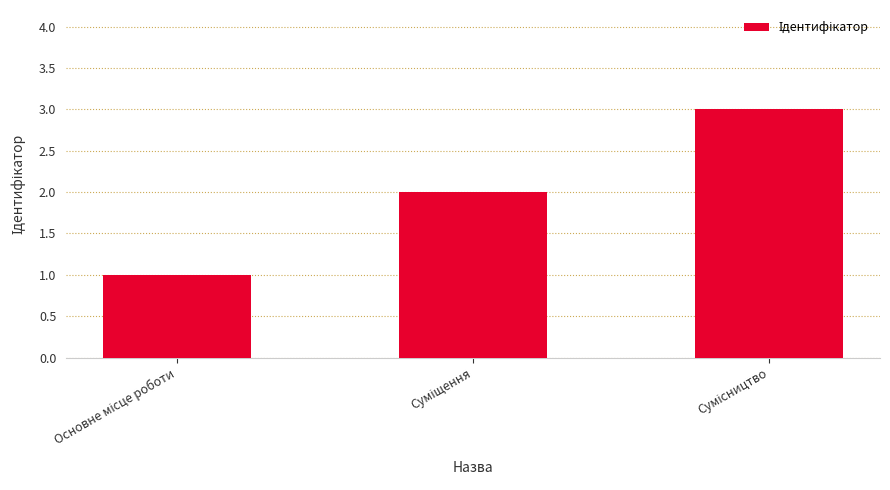

What is the sum of all values?

6